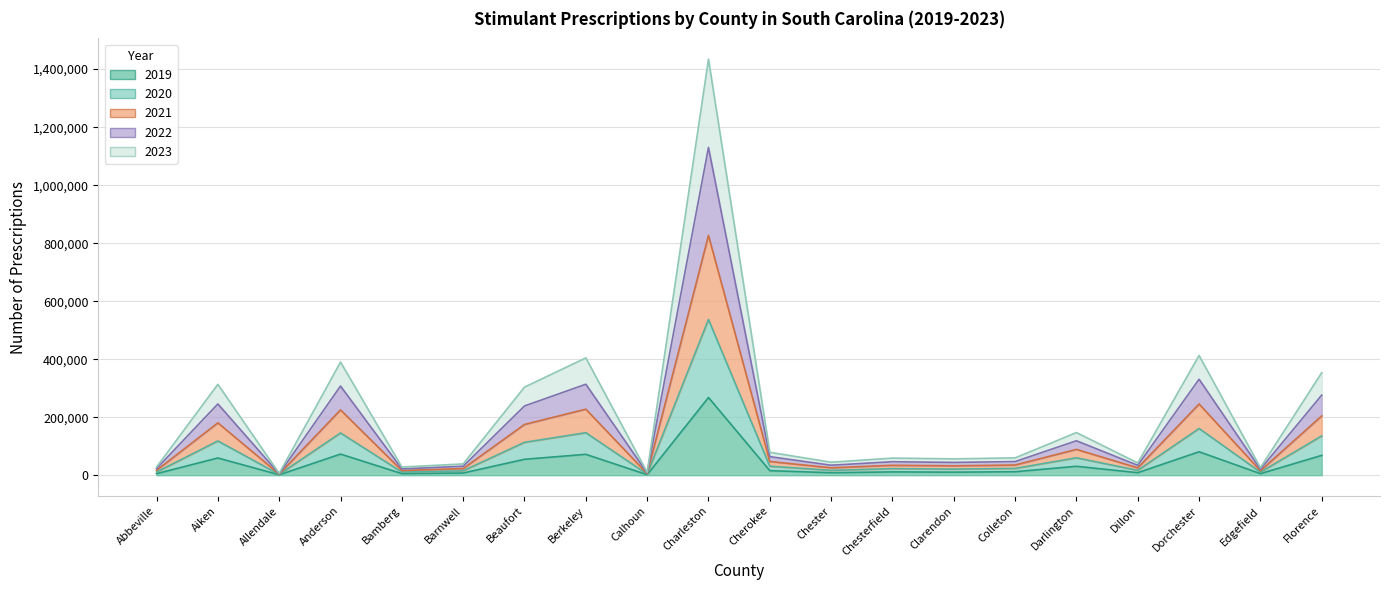

Which series has the widest spread of values?

2022